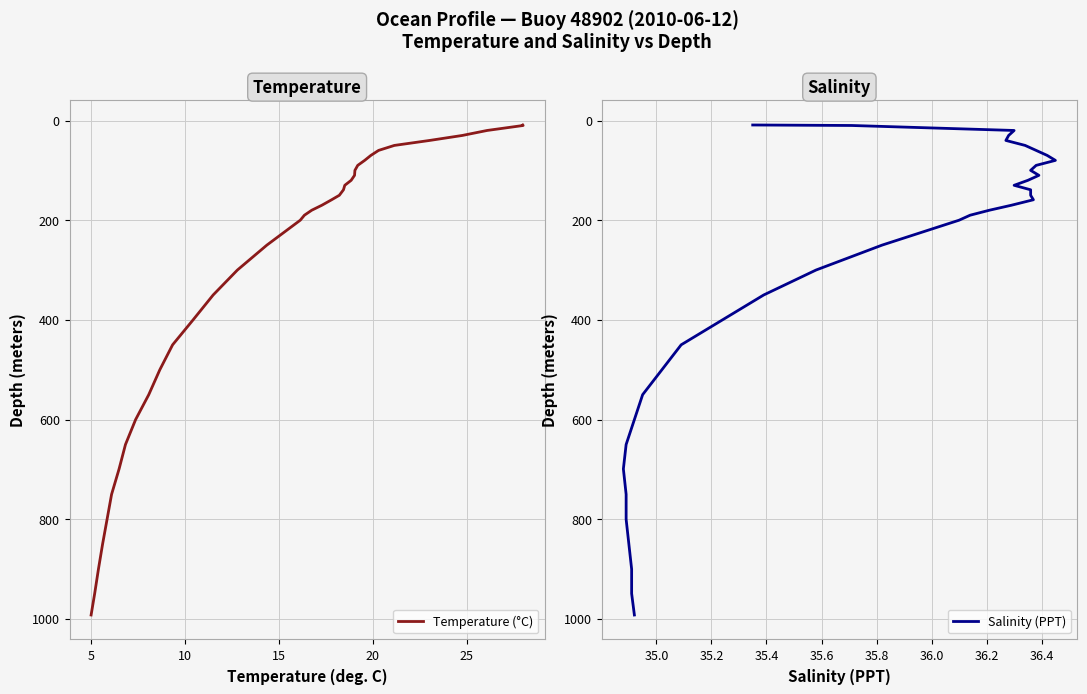

Count the number of categories in the chart.

37